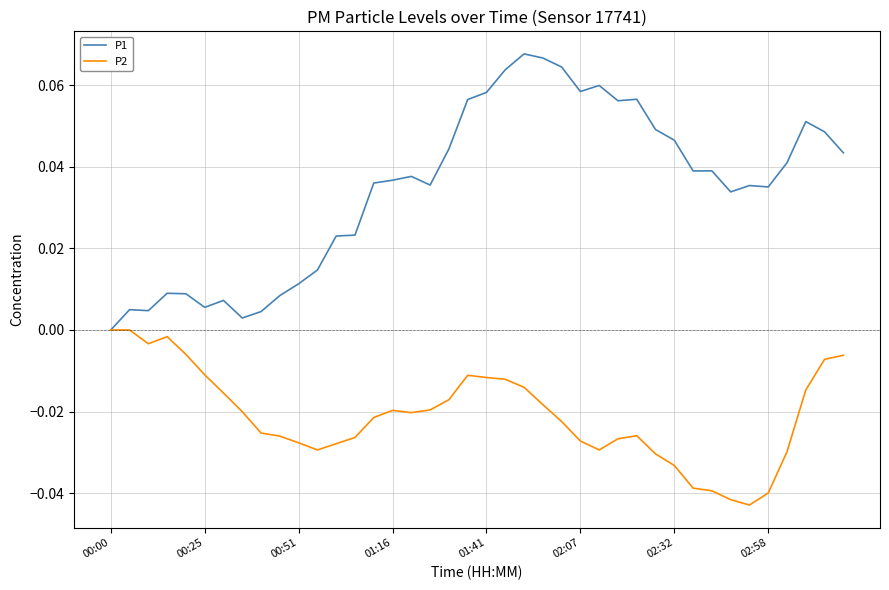

Rank the series by their maximum value, from lowest to highest.

P2, P1